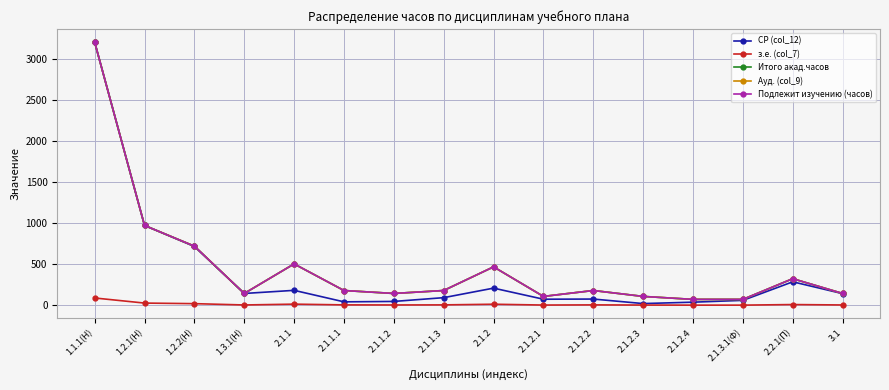

At which label is СР (col_12) closest to 1612?

1.2.1(Н)